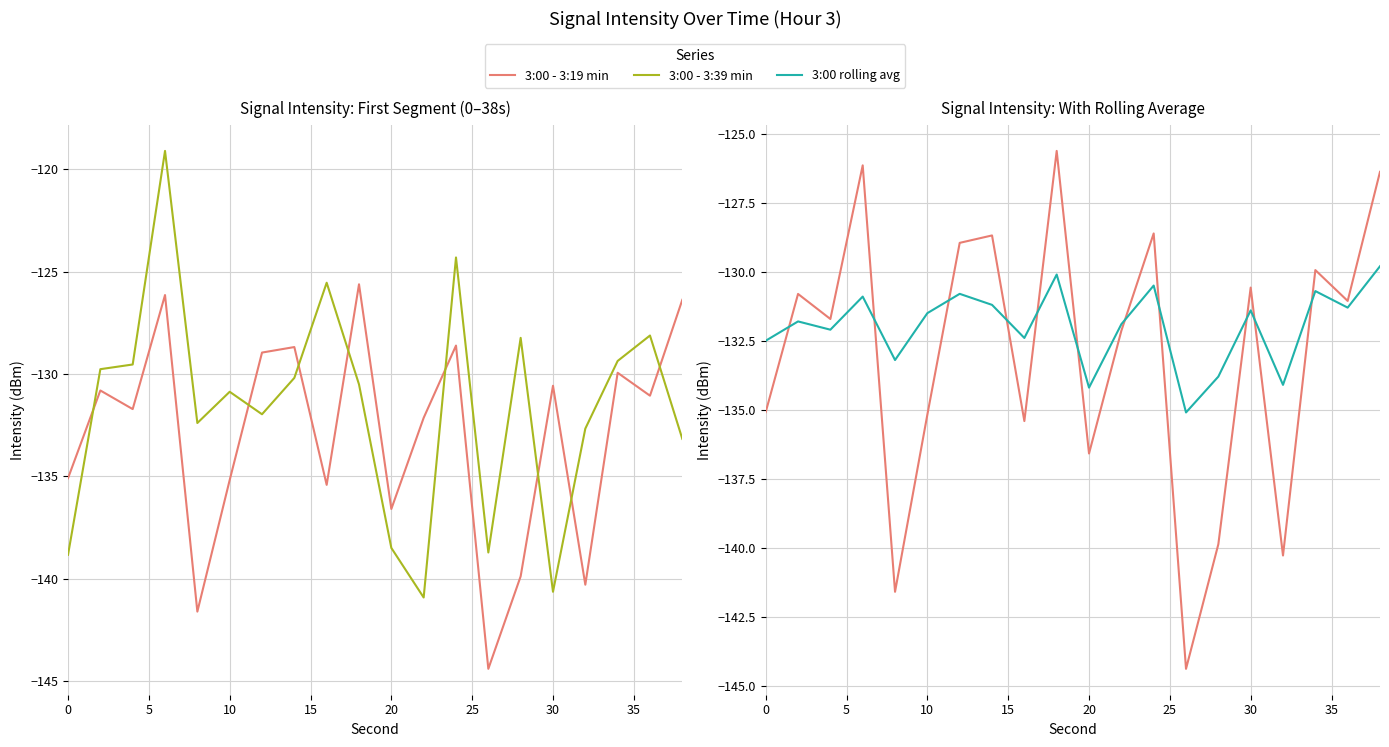

What is the difference between the maximum and minimum values in the 3:00 rolling avg series?

5.3